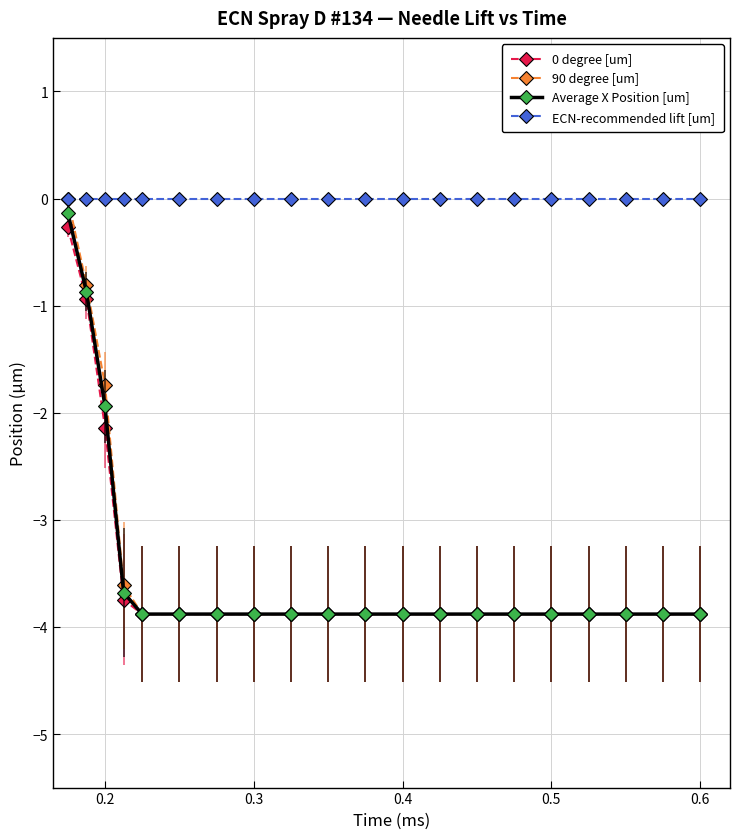

Which series has the largest range (max minus min)?

90 degree [um]